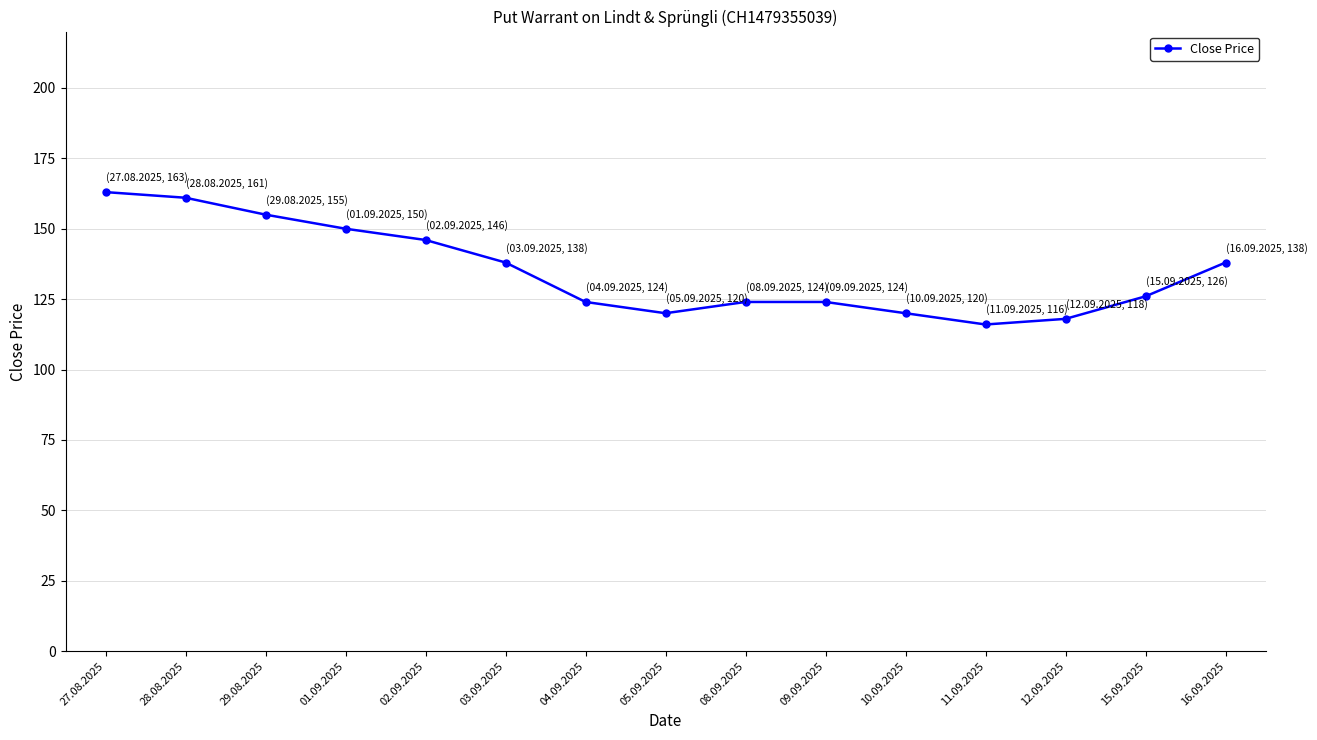

Count the number of data series in this chart.

1